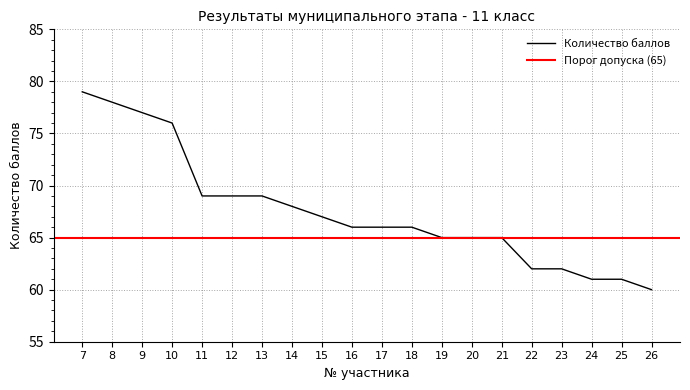

How many series are shown in this chart?

1